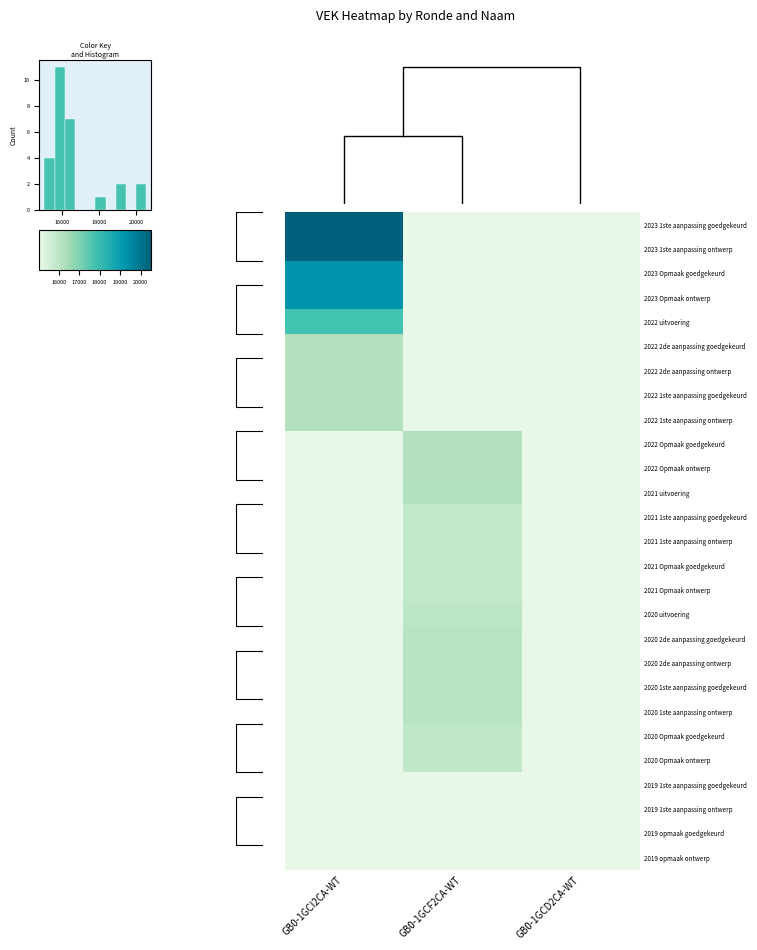

Reading right to left, transcribe all the data shown in this chart.

2023 1ste aanpassing goedgekeurd: GB0-1GCD2CA-WT=15055	GB0-1GCF2CA-WT=15055	GB0-1GCI2CA-WT=20532
2023 1ste aanpassing ontwerp: GB0-1GCD2CA-WT=15055	GB0-1GCF2CA-WT=15055	GB0-1GCI2CA-WT=20532
2023 Opmaak goedgekeurd: GB0-1GCD2CA-WT=15055	GB0-1GCF2CA-WT=15055	GB0-1GCI2CA-WT=19278
2023 Opmaak ontwerp: GB0-1GCD2CA-WT=15055	GB0-1GCF2CA-WT=15055	GB0-1GCI2CA-WT=19278
2022 uitvoering: GB0-1GCD2CA-WT=15055	GB0-1GCF2CA-WT=15055	GB0-1GCI2CA-WT=17795
2022 2de aanpassing goedgekeurd: GB0-1GCD2CA-WT=15055	GB0-1GCF2CA-WT=15055	GB0-1GCI2CA-WT=16183
2022 2de aanpassing ontwerp: GB0-1GCD2CA-WT=15055	GB0-1GCF2CA-WT=15055	GB0-1GCI2CA-WT=16183
2022 1ste aanpassing goedgekeurd: GB0-1GCD2CA-WT=15055	GB0-1GCF2CA-WT=15055	GB0-1GCI2CA-WT=16183
2022 1ste aanpassing ontwerp: GB0-1GCD2CA-WT=15055	GB0-1GCF2CA-WT=15055	GB0-1GCI2CA-WT=16183
2022 Opmaak goedgekeurd: GB0-1GCD2CA-WT=15055	GB0-1GCF2CA-WT=16183	GB0-1GCI2CA-WT=15055
2022 Opmaak ontwerp: GB0-1GCD2CA-WT=15055	GB0-1GCF2CA-WT=16183	GB0-1GCI2CA-WT=15055
2021 uitvoering: GB0-1GCD2CA-WT=15055	GB0-1GCF2CA-WT=16193	GB0-1GCI2CA-WT=15055
2021 1ste aanpassing goedgekeurd: GB0-1GCD2CA-WT=15055	GB0-1GCF2CA-WT=15866	GB0-1GCI2CA-WT=15055
2021 1ste aanpassing ontwerp: GB0-1GCD2CA-WT=15055	GB0-1GCF2CA-WT=15866	GB0-1GCI2CA-WT=15055
2021 Opmaak goedgekeurd: GB0-1GCD2CA-WT=15055	GB0-1GCF2CA-WT=15866	GB0-1GCI2CA-WT=15055
2021 Opmaak ontwerp: GB0-1GCD2CA-WT=15055	GB0-1GCF2CA-WT=15866	GB0-1GCI2CA-WT=15055
2020 uitvoering: GB0-1GCD2CA-WT=15055	GB0-1GCF2CA-WT=15968	GB0-1GCI2CA-WT=15055
2020 2de aanpassing goedgekeurd: GB0-1GCD2CA-WT=15055	GB0-1GCF2CA-WT=16080	GB0-1GCI2CA-WT=15055
2020 2de aanpassing ontwerp: GB0-1GCD2CA-WT=15055	GB0-1GCF2CA-WT=16080	GB0-1GCI2CA-WT=15055
2020 1ste aanpassing goedgekeurd: GB0-1GCD2CA-WT=15055	GB0-1GCF2CA-WT=16080	GB0-1GCI2CA-WT=15055
2020 1ste aanpassing ontwerp: GB0-1GCD2CA-WT=15055	GB0-1GCF2CA-WT=16080	GB0-1GCI2CA-WT=15055
2020 Opmaak goedgekeurd: GB0-1GCD2CA-WT=15055	GB0-1GCF2CA-WT=15921	GB0-1GCI2CA-WT=15055
2020 Opmaak ontwerp: GB0-1GCD2CA-WT=15055	GB0-1GCF2CA-WT=15921	GB0-1GCI2CA-WT=15055
2019 1ste aanpassing goedgekeurd: GB0-1GCD2CA-WT=15055	GB0-1GCF2CA-WT=15055	GB0-1GCI2CA-WT=15055
2019 1ste aanpassing ontwerp: GB0-1GCD2CA-WT=15055	GB0-1GCF2CA-WT=15055	GB0-1GCI2CA-WT=15055
2019 opmaak goedgekeurd: GB0-1GCD2CA-WT=15055	GB0-1GCF2CA-WT=15055	GB0-1GCI2CA-WT=15055
2019 opmaak ontwerp: GB0-1GCD2CA-WT=15055	GB0-1GCF2CA-WT=15055	GB0-1GCI2CA-WT=15055